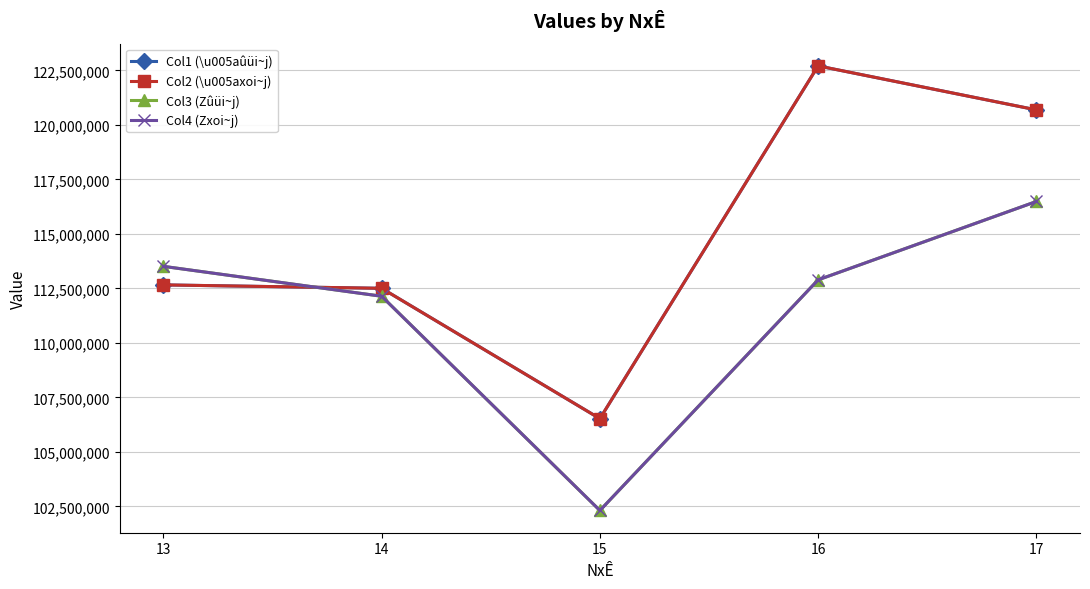

What is the highest value of the Col4 (Zxoi~j) series?

116487917